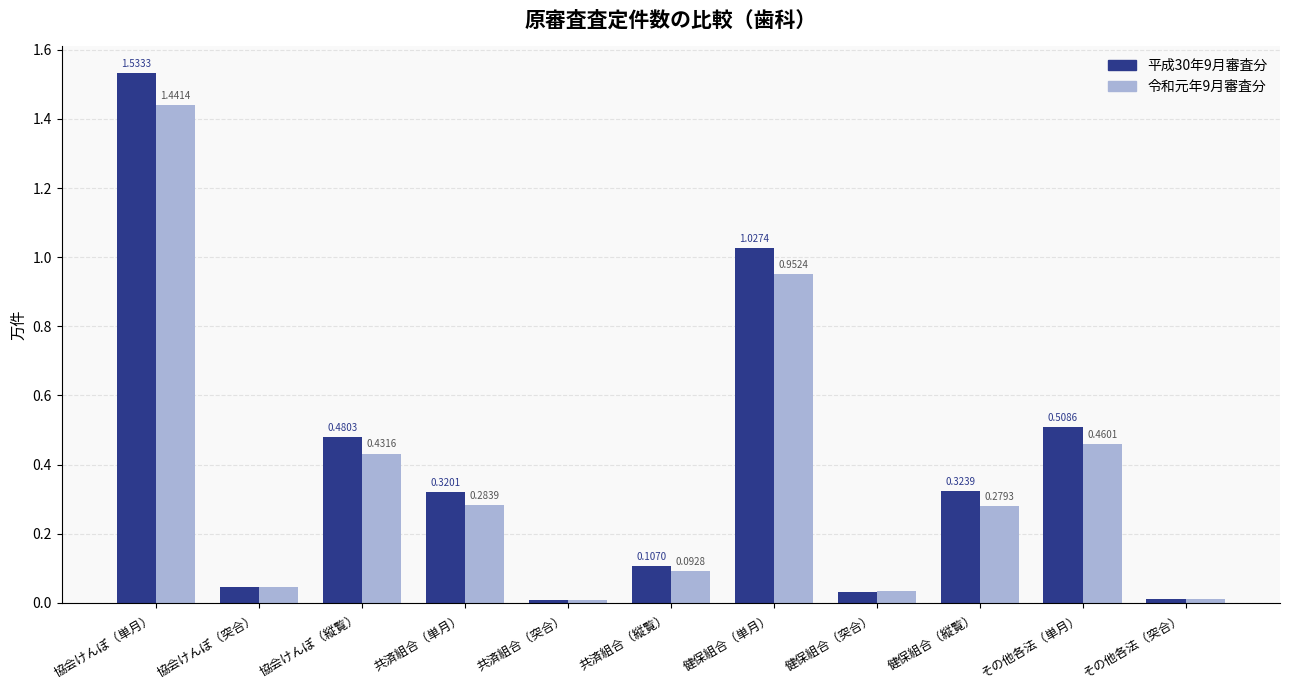

List the labels in order of 平成30年9月審査分 value, largest first.

協会けんぽ（単月）, 健保組合（単月）, その他各法（単月）, 協会けんぽ（縦覧）, 健保組合（縦覧）, 共済組合（単月）, 共済組合（縦覧）, 協会けんぽ（突合）, 健保組合（突合）, その他各法（突合）, 共済組合（突合）